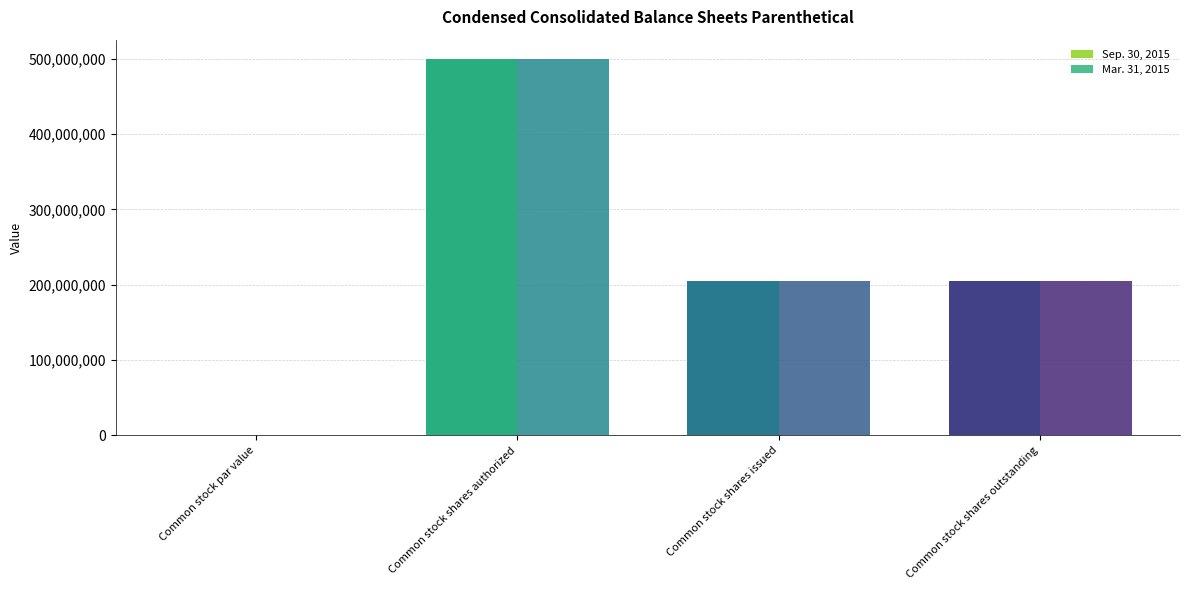

At which category is the sum across all series the highest?

Common stock shares authorized